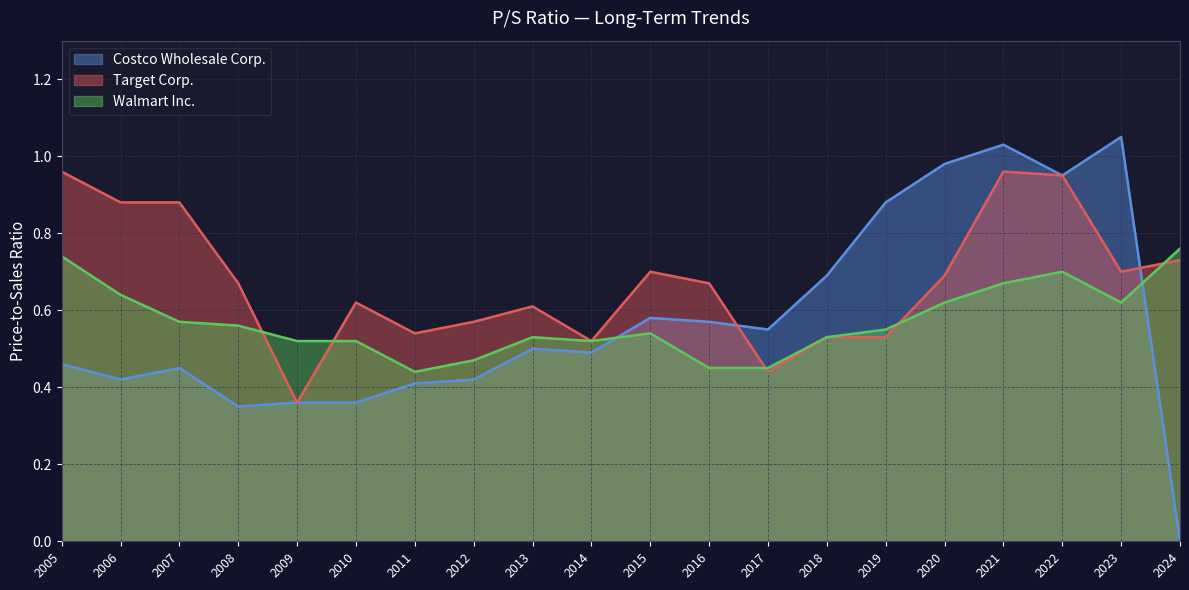

Is it true that Target Corp. equals 0.2 at 2009?

False